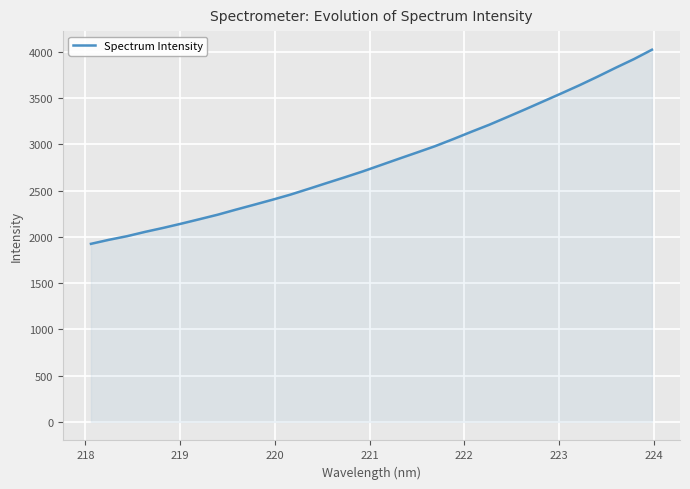

What is the smallest value displayed?

1924.7